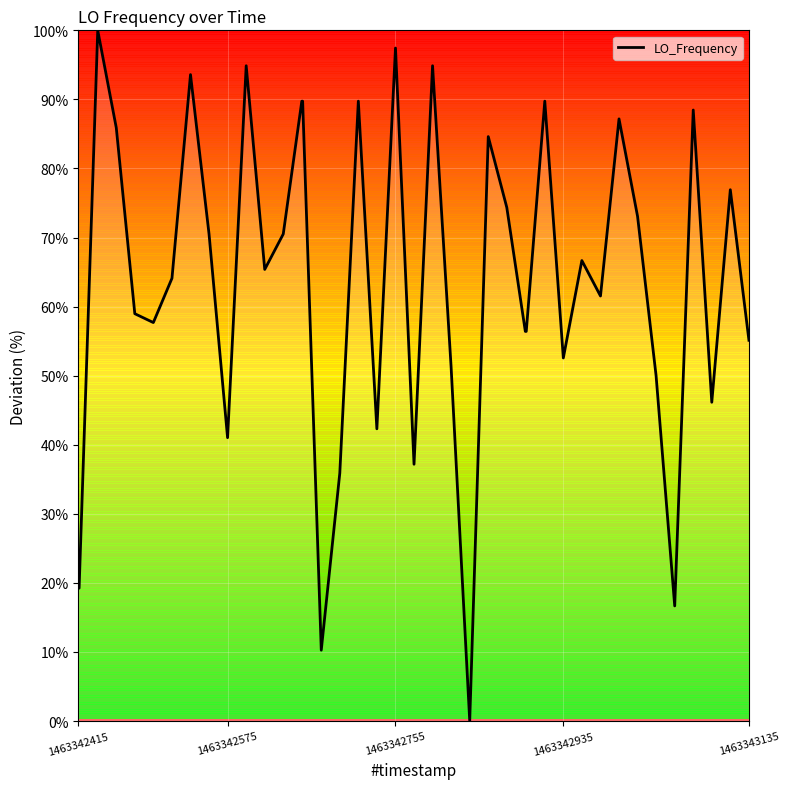

What is the maximum value shown in the chart?

100.0